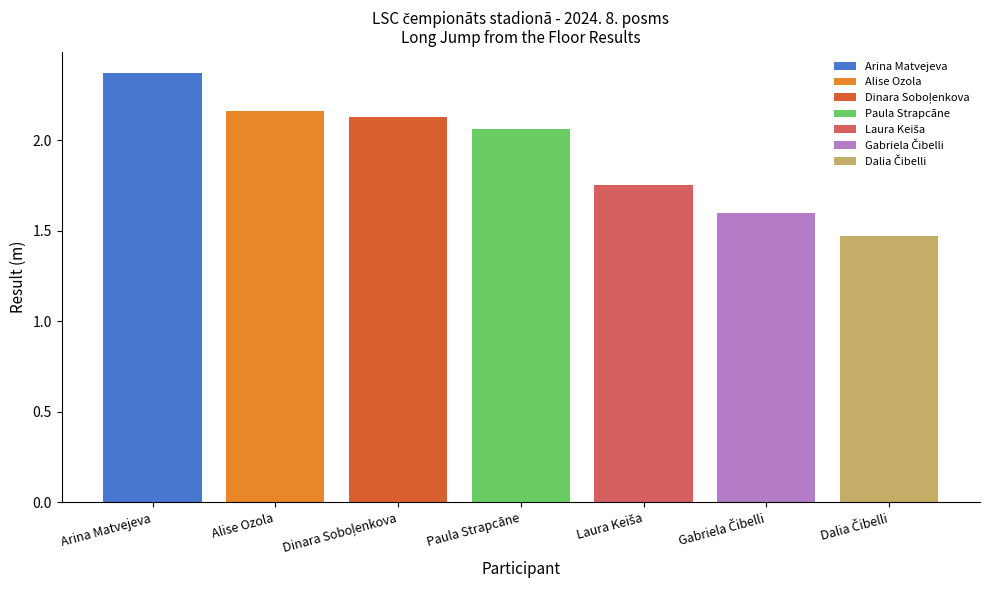

What is the spread (max minus min) of values at Paula Strapcāne?

0.9